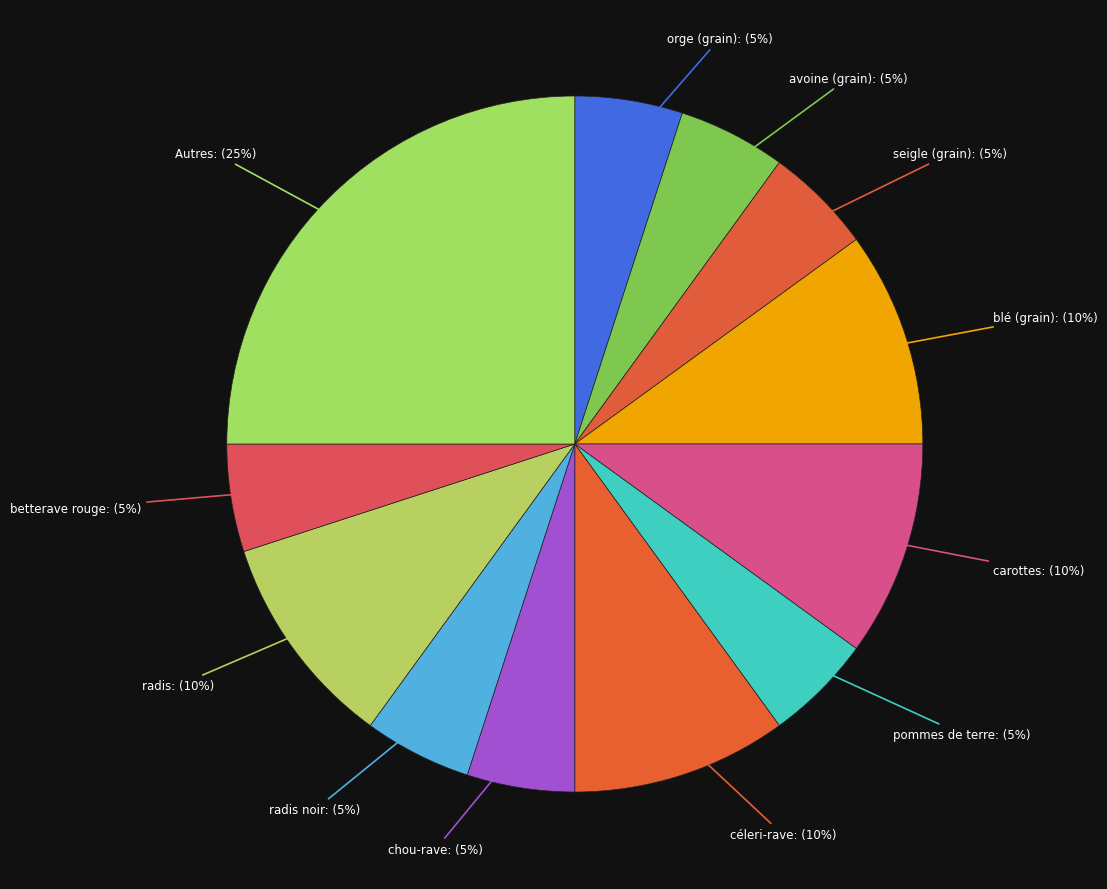

Does orge (grain) account for over 50% of the chart?

No